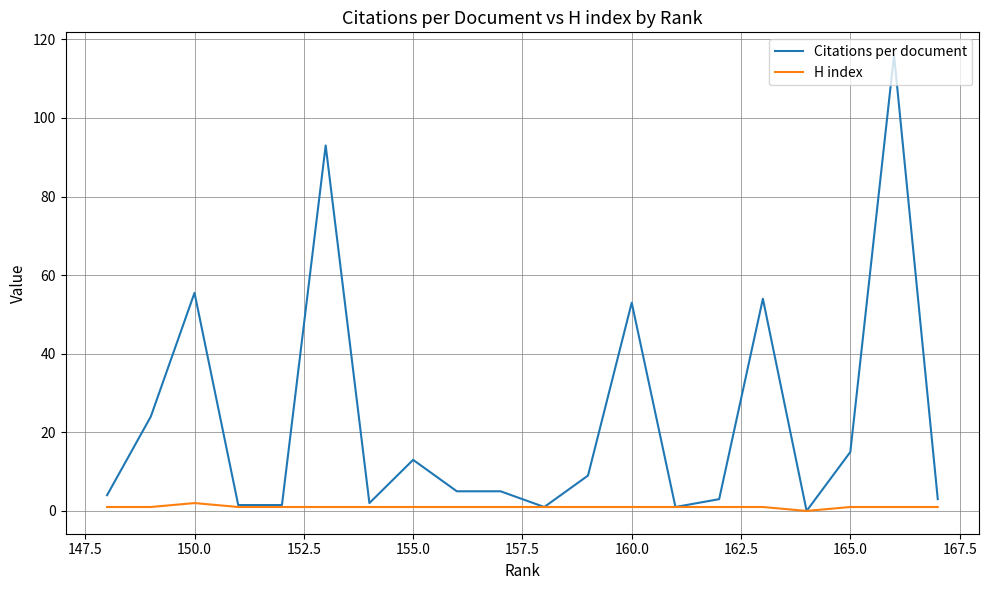

How many lines are shown in the chart?

2